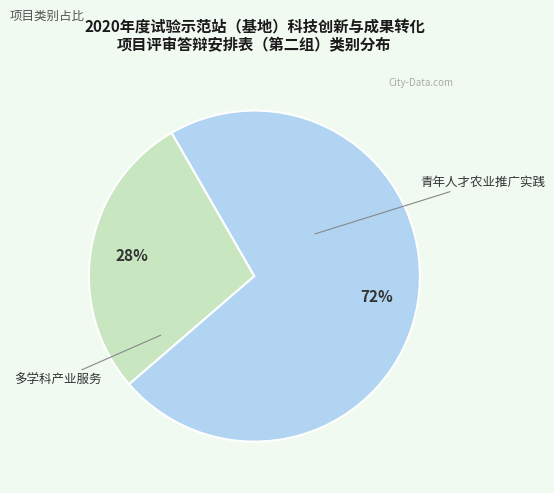

Does any single category account for the majority?

Yes